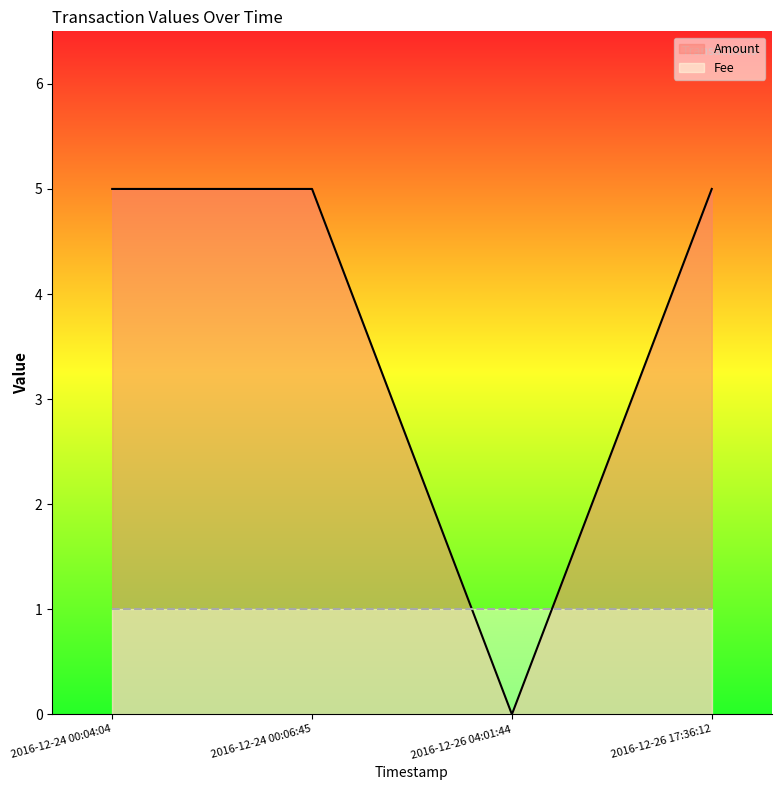

The value of Fee at 2016-12-24 00:06:45 is 1. True or false?

False